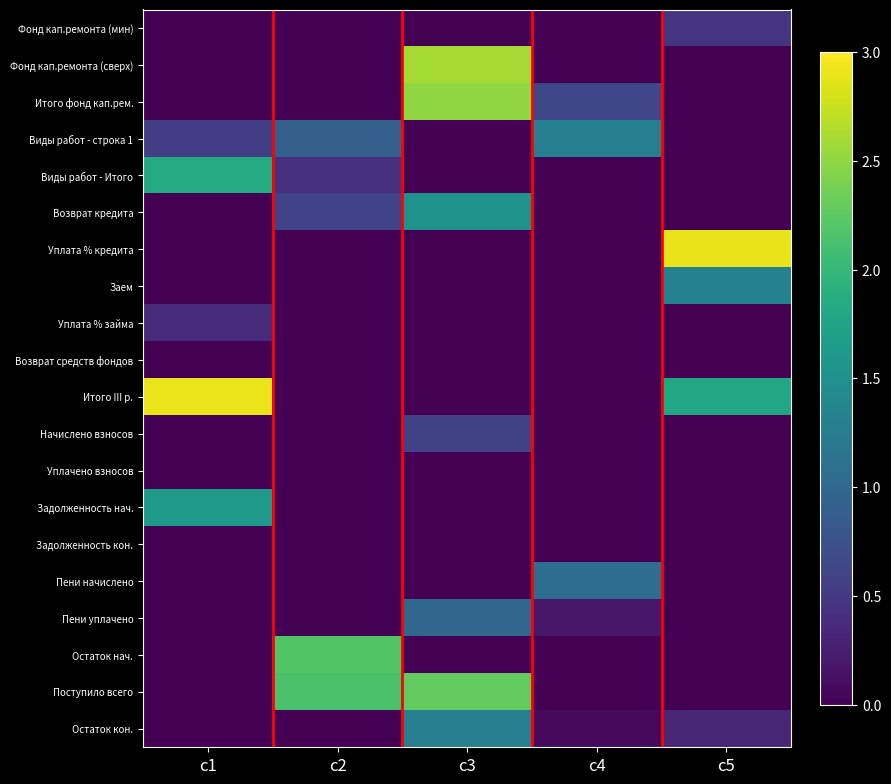

At which category is the sum across all series the highest?

c3